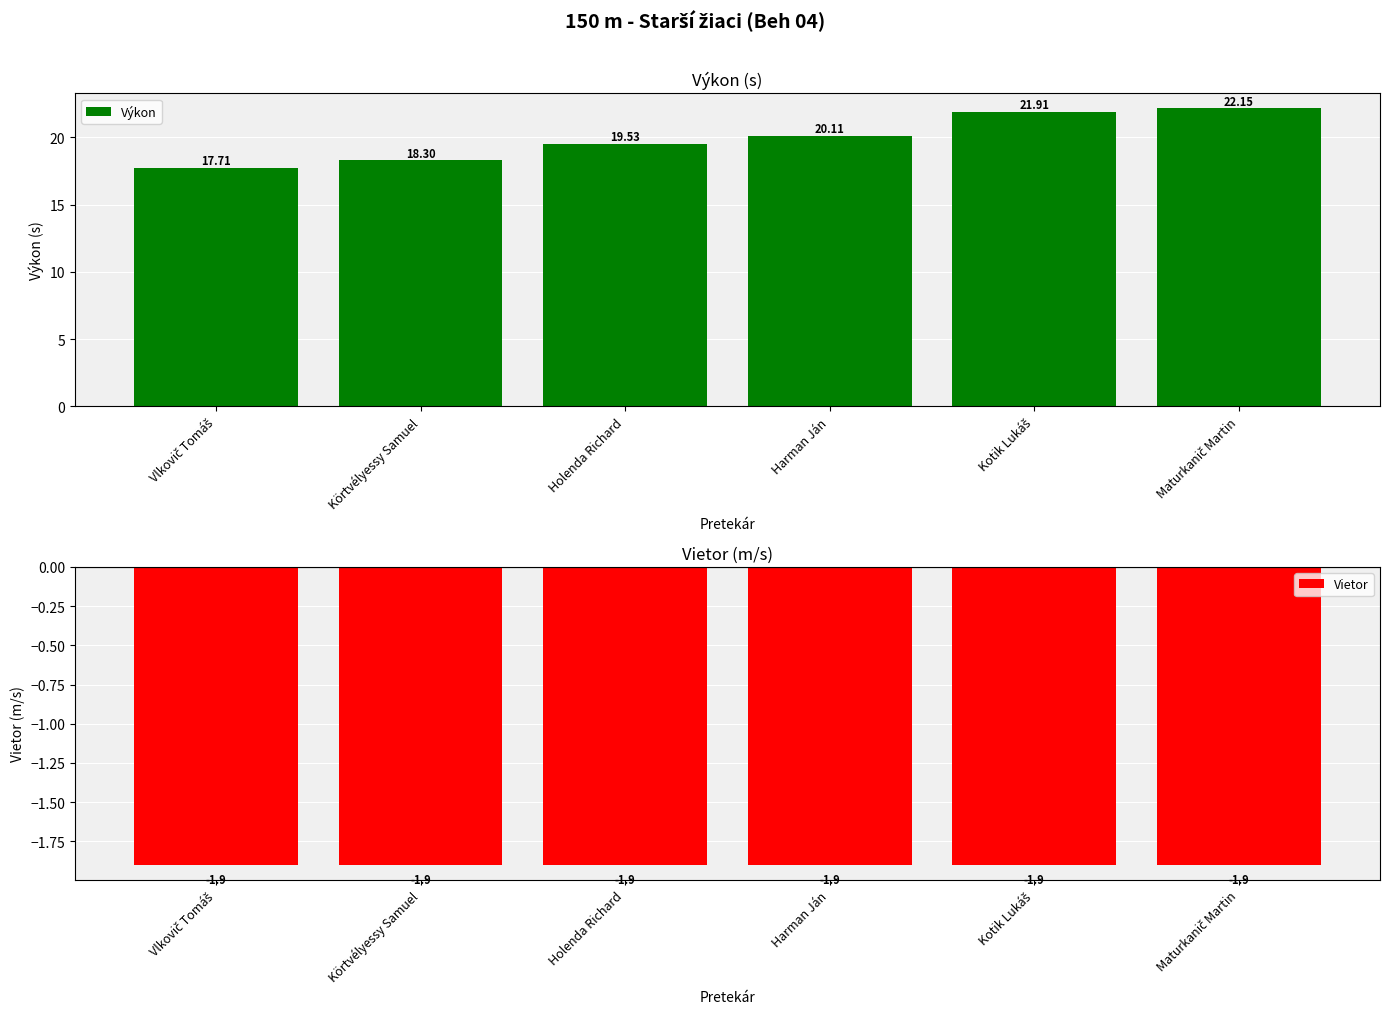

List the series in order of their peak value, highest first.

Výkon, Vietor